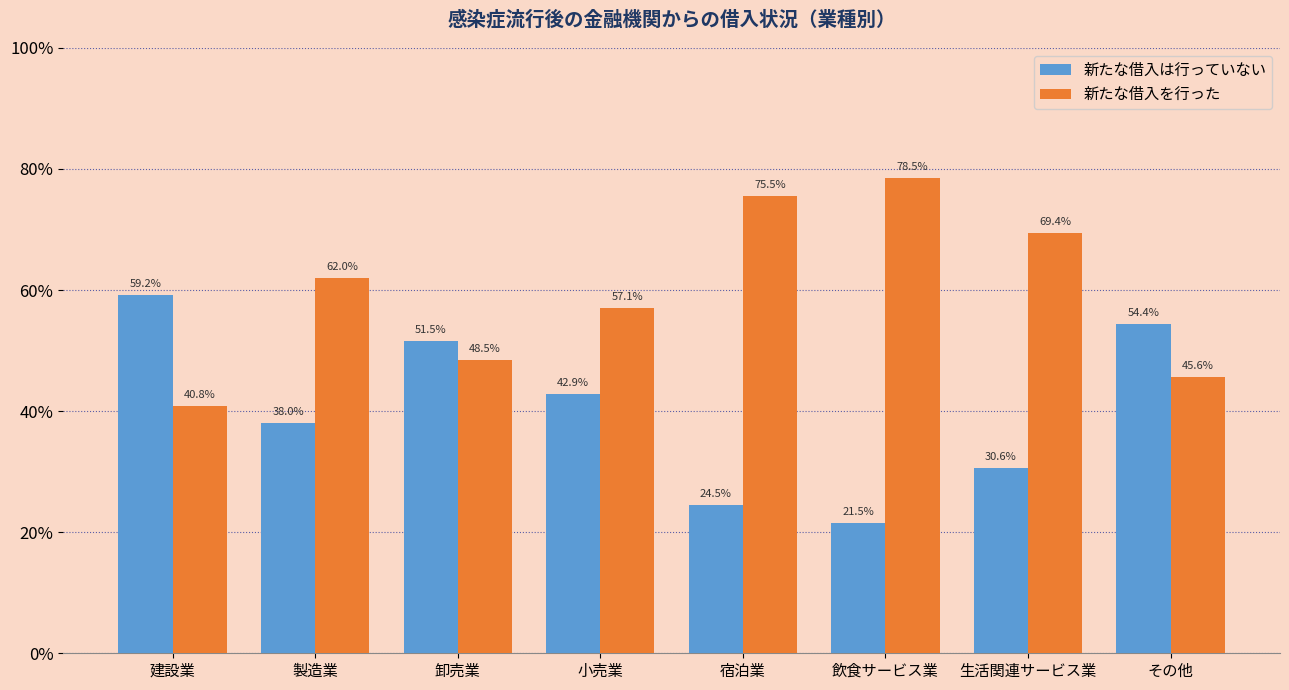

Are the bars horizontal?

No